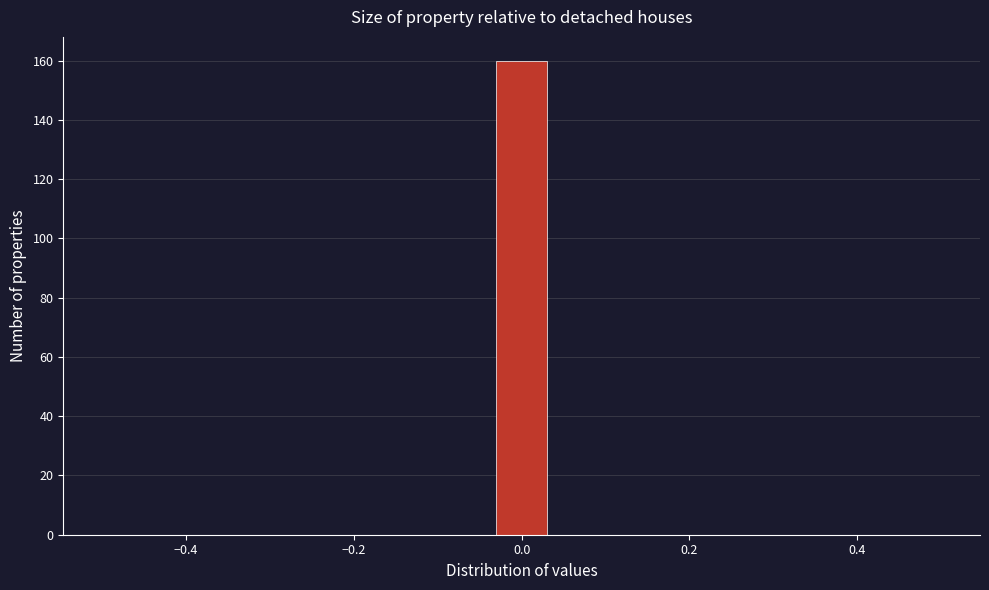

Read against the x-axis, roughly where is the centre of the tallest bar?

0.00